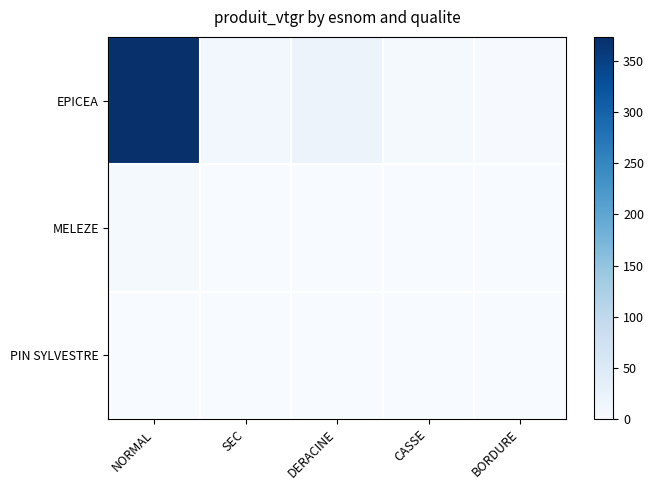

Which series has the largest range (max minus min)?

EPICEA